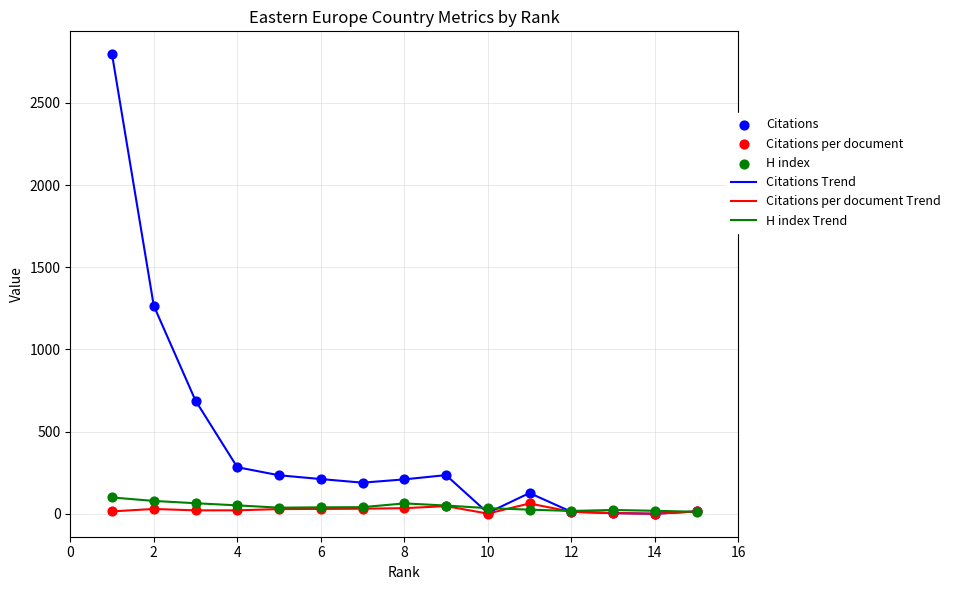

Which series has the largest total across all categories?

Citations Trend